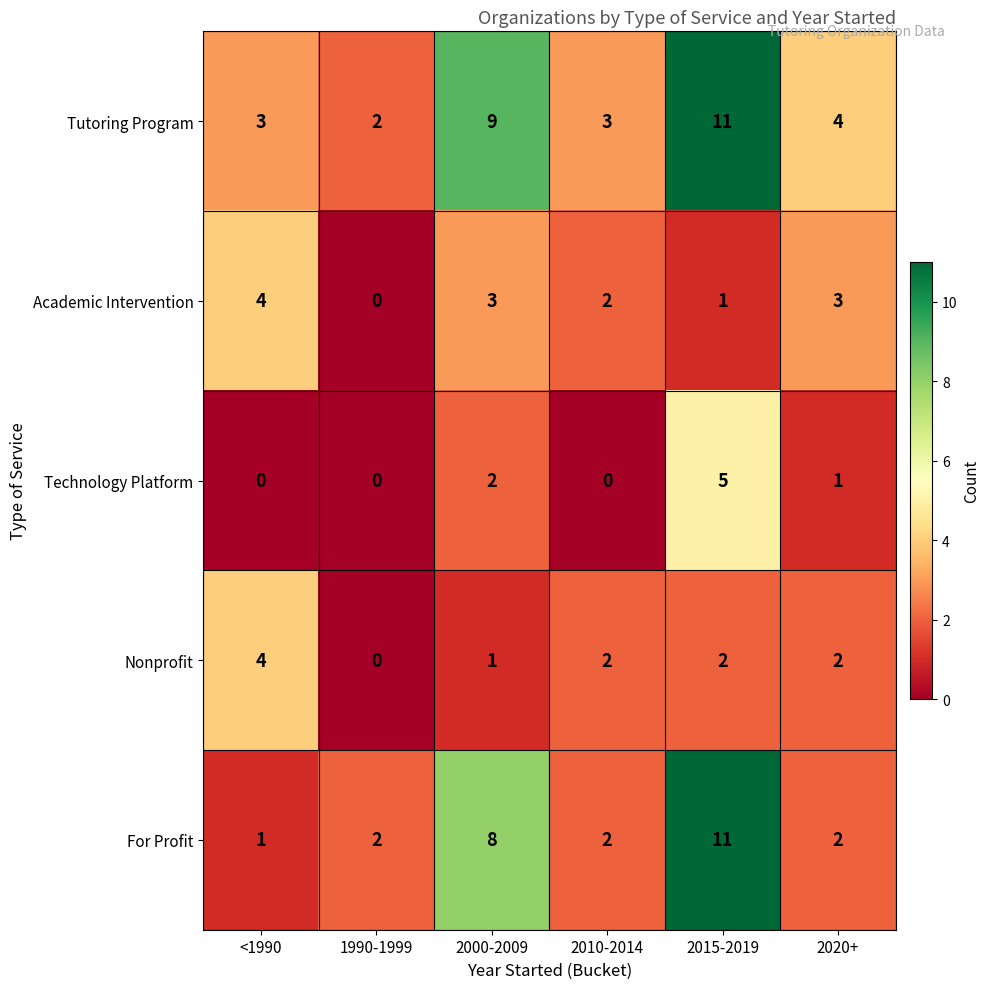

What is the difference between the maximum and minimum values in the Nonprofit series?

4